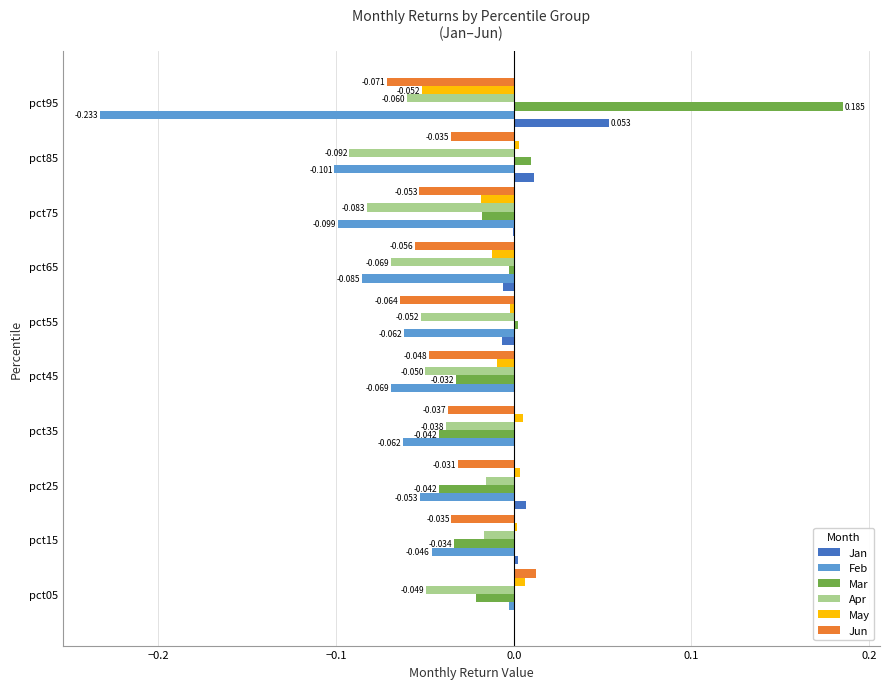

How many values in the Jan series exceed 0?

7